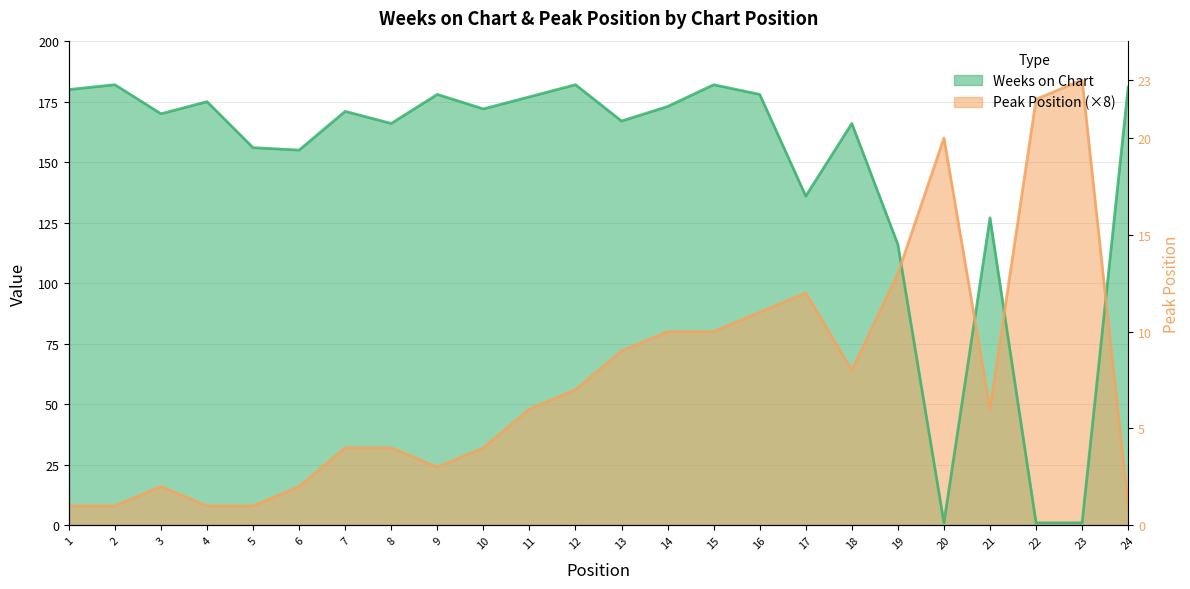

At which category does the chart reach its peak across all series?

23